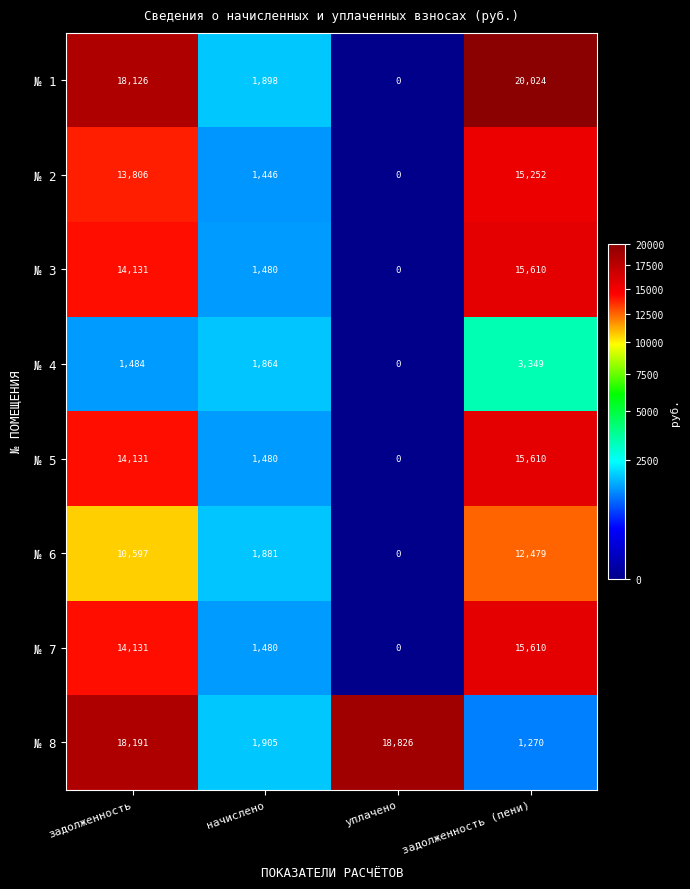

At which category does the chart reach its peak across all series?

задолженность (пени)